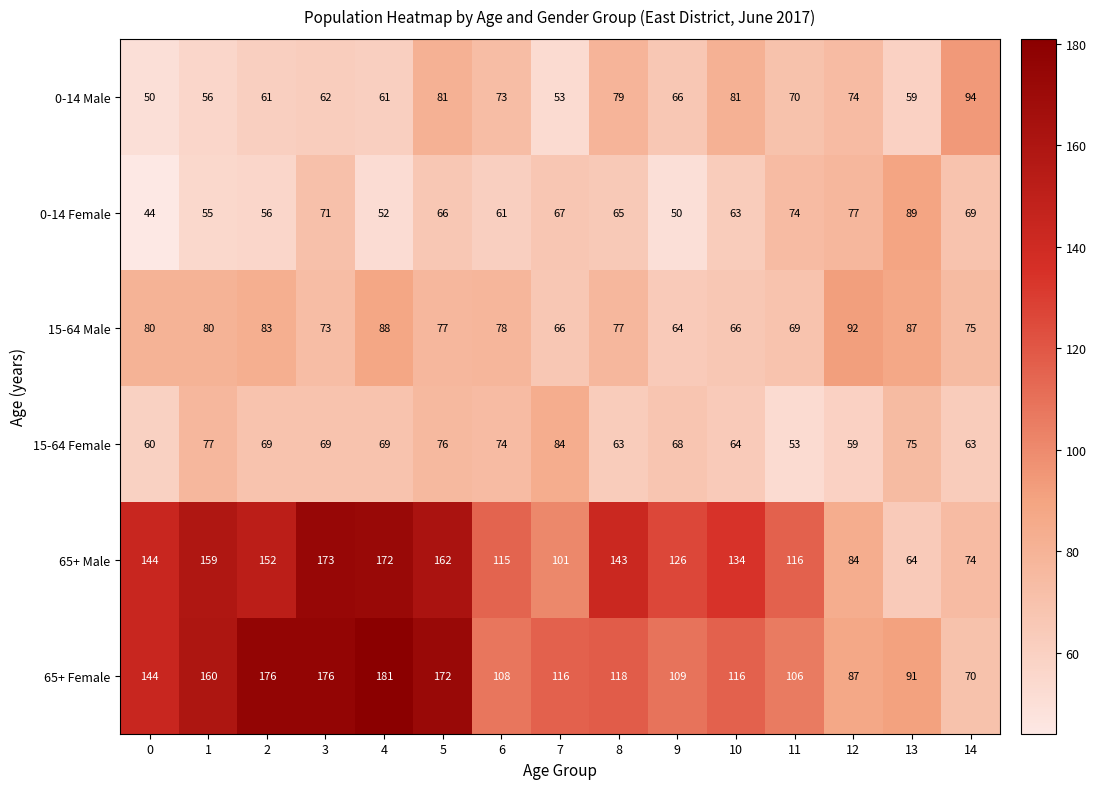

What is the sum of the 0-14 Male values at 3 and 2?

123